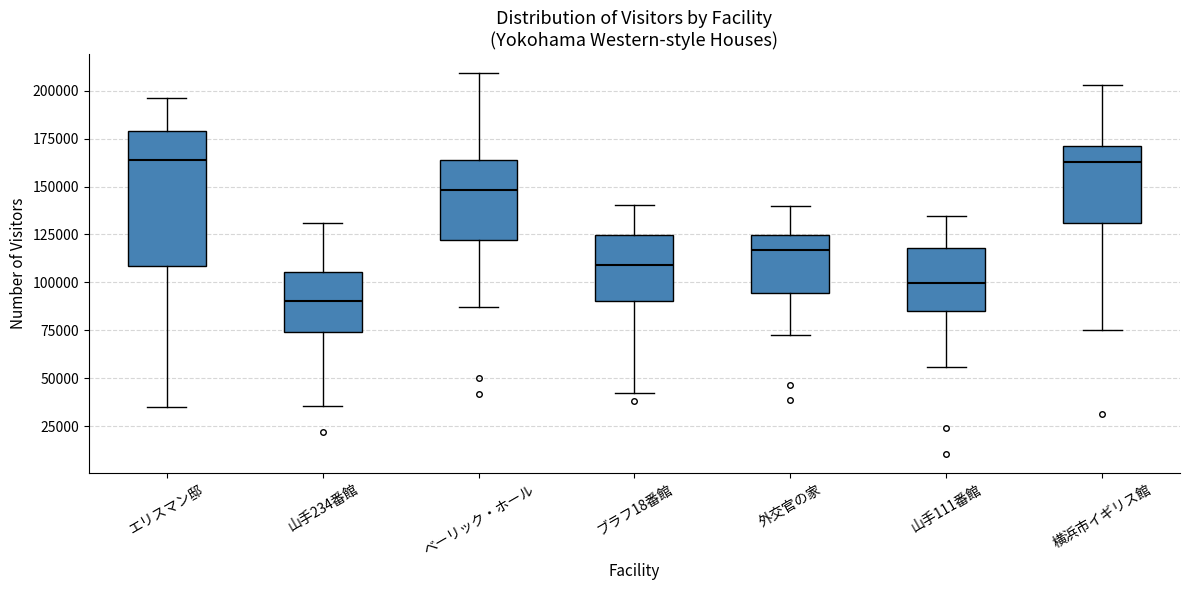

Reading left to right, read every box against the y-axis: the position of its median line, the range the box covers, and the ends of its whiskers. The values are not printed on the chart, so give them approximately, as read against the axis.

エリスマン邸: median 165000, box 110000 to 180000, whiskers 35000 to 195000
山手234番館: median 90000, box 75000 to 105000, whiskers 35000 to 130000
ベーリック・ホール: median 150000, box 120000 to 165000, whiskers 85000 to 210000
ブラフ18番館: median 110000, box 90000 to 125000, whiskers 45000 to 140000
外交官の家: median 115000, box 95000 to 125000, whiskers 70000 to 140000
山手111番館: median 100000, box 85000 to 120000, whiskers 55000 to 135000
横浜市イギリス館: median 165000, box 130000 to 170000, whiskers 75000 to 205000